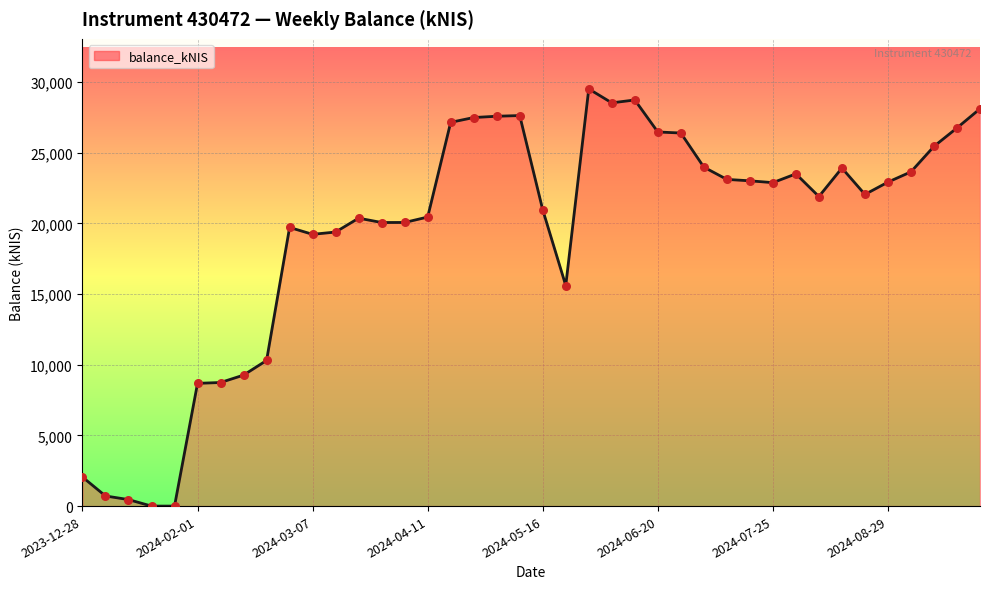

What is the greatest value displayed?

29510.1